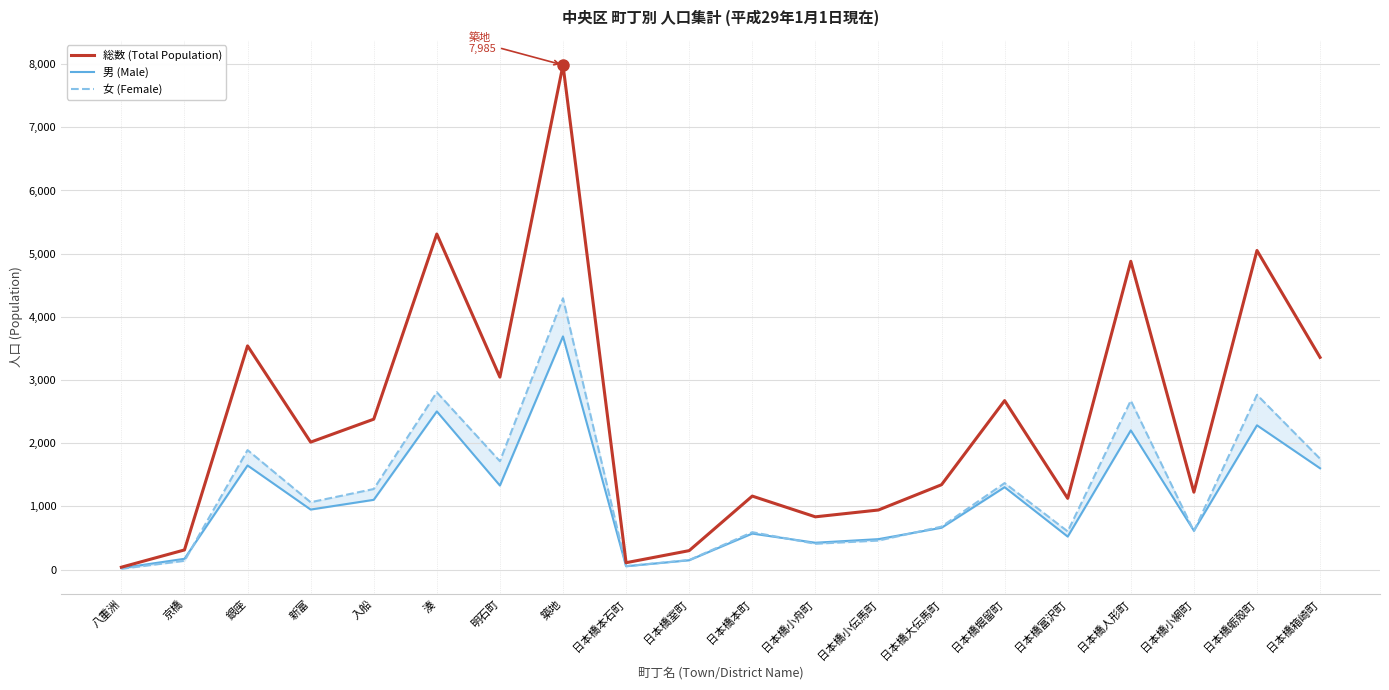

Reading left to right, extract all data points from this chart.

総数 (Total Population): 八重洲=39	京橋=312	銀座=3541	新富=2018	入船=2381	湊=5311	明石町=3047	築地=7985	日本橋本石町=110	日本橋室町=301	日本橋本町=1164	日本橋小舟町=836	日本橋小伝馬町=944	日本橋大伝馬町=1344	日本橋堀留町=2675	日本橋富沢町=1128	日本橋人形町=4879	日本橋小網町=1226	日本橋蛎殻町=5050	日本橋箱崎町=3359
男 (Male): 八重洲=25	京橋=172	銀座=1649	新富=951	入船=1105	湊=2504	明石町=1331	築地=3691	日本橋本石町=54	日本橋室町=149	日本橋本町=571	日本橋小舟町=426	日本橋小伝馬町=483	日本橋大伝馬町=663	日本橋堀留町=1305	日本橋富沢町=523	日本橋人形町=2204	日本橋小網町=617	日本橋蛎殻町=2284	日本橋箱崎町=1604
女 (Female): 八重洲=14	京橋=140	銀座=1892	新富=1067	入船=1276	湊=2807	明石町=1716	築地=4294	日本橋本石町=56	日本橋室町=152	日本橋本町=593	日本橋小舟町=410	日本橋小伝馬町=461	日本橋大伝馬町=681	日本橋堀留町=1370	日本橋富沢町=605	日本橋人形町=2675	日本橋小網町=609	日本橋蛎殻町=2766	日本橋箱崎町=1755